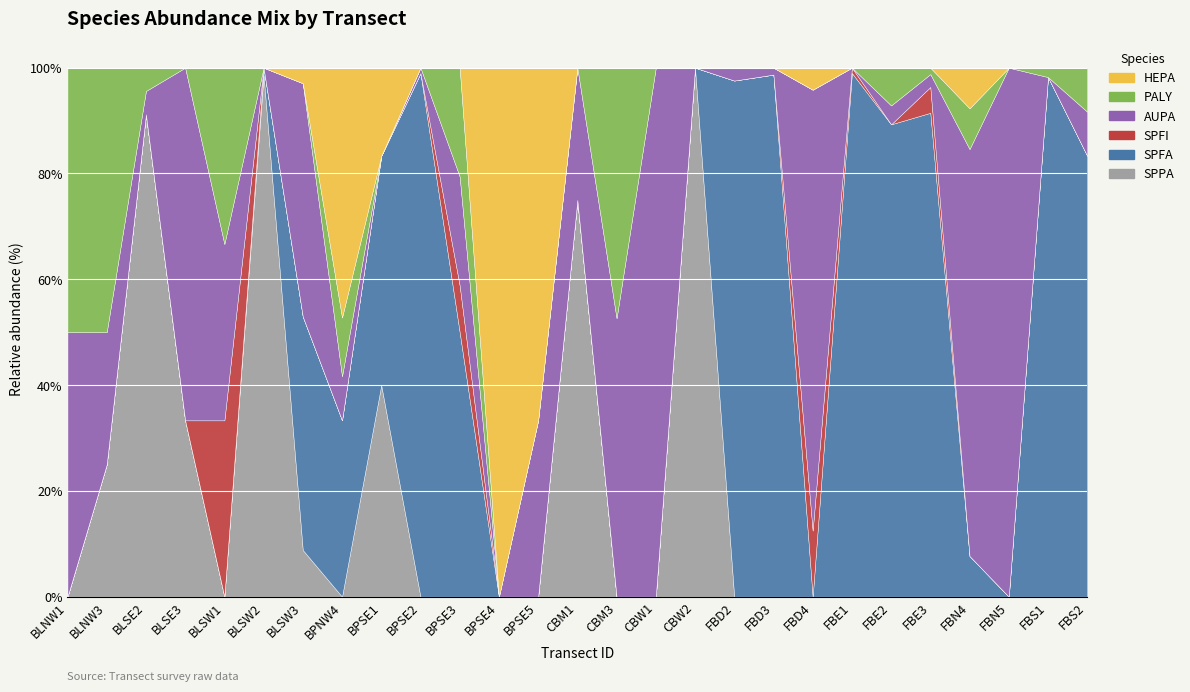

What is the maximum value for SPPA?

100.0